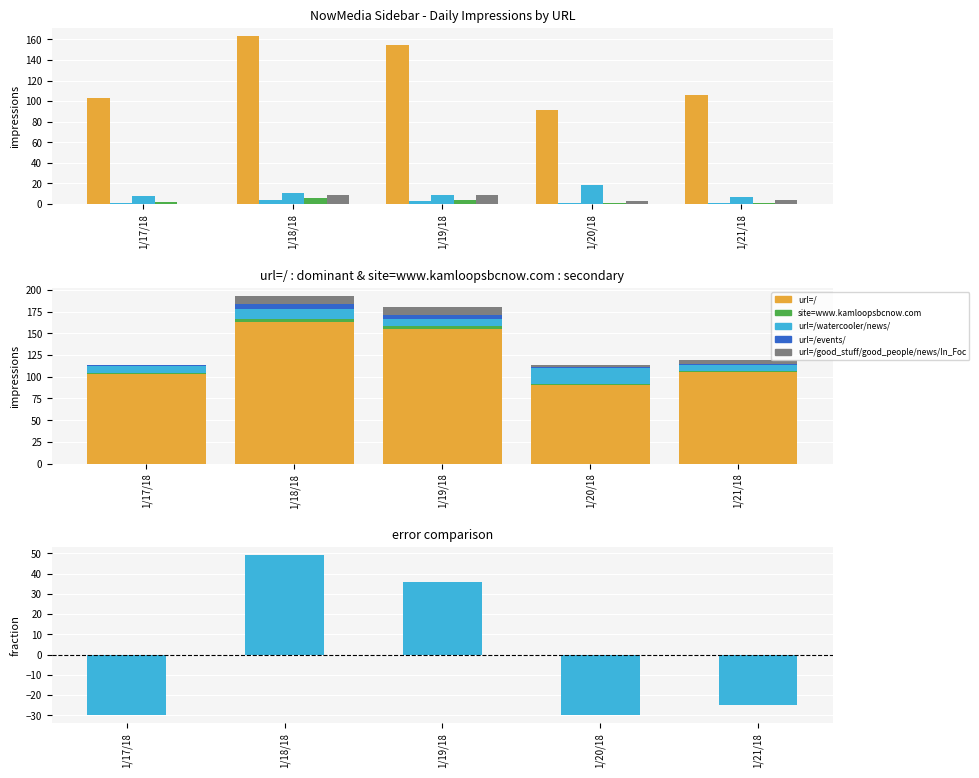

Is it true that url=/watercooler/news/ equals 12 at 1/21/18?

False